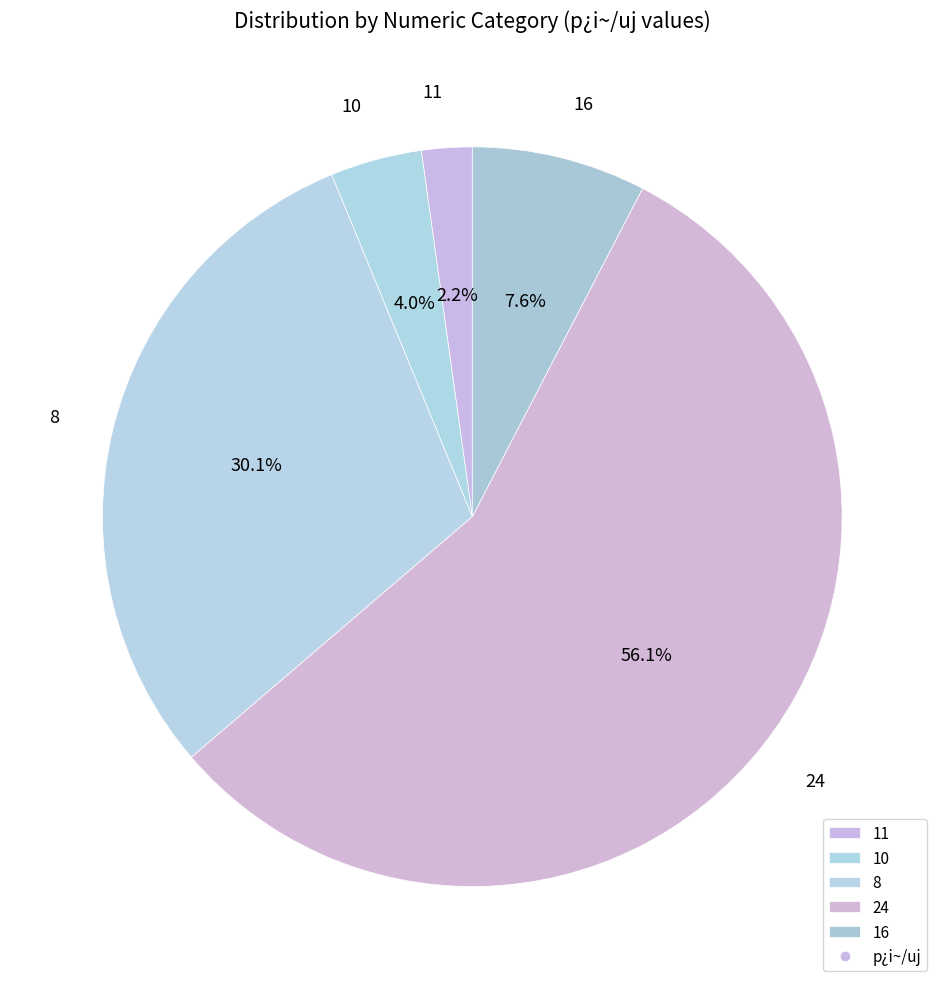

To the nearest percent, what percentage of the pie is 24?

56%